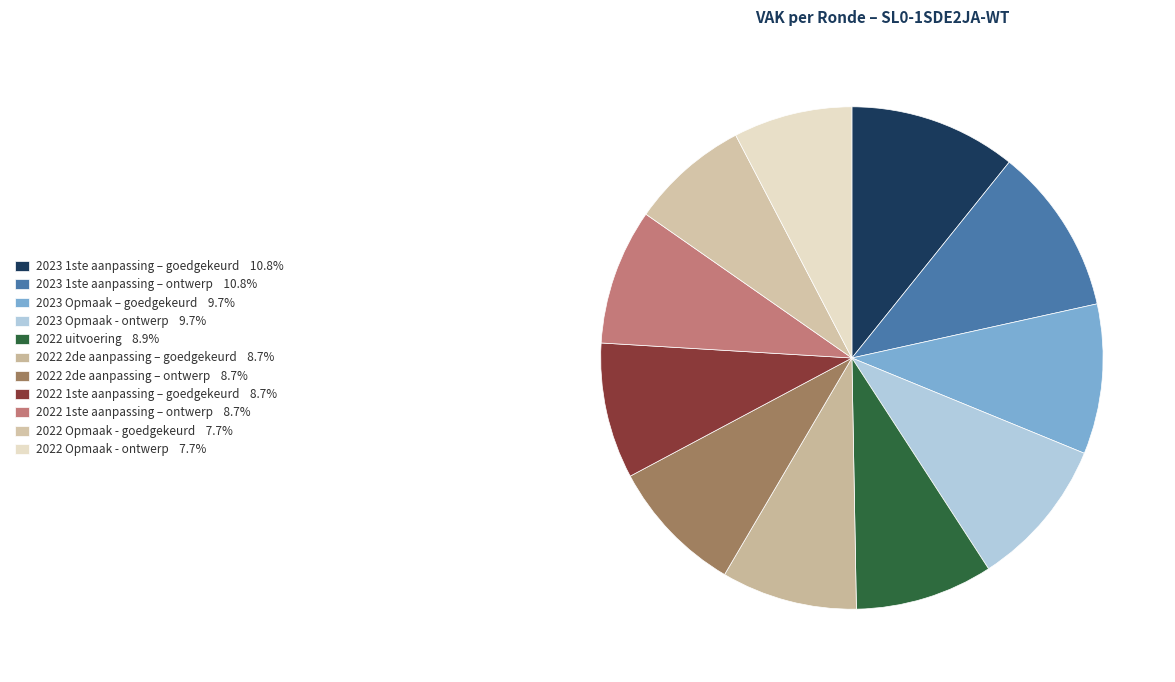

How many slices are in this pie chart?

11